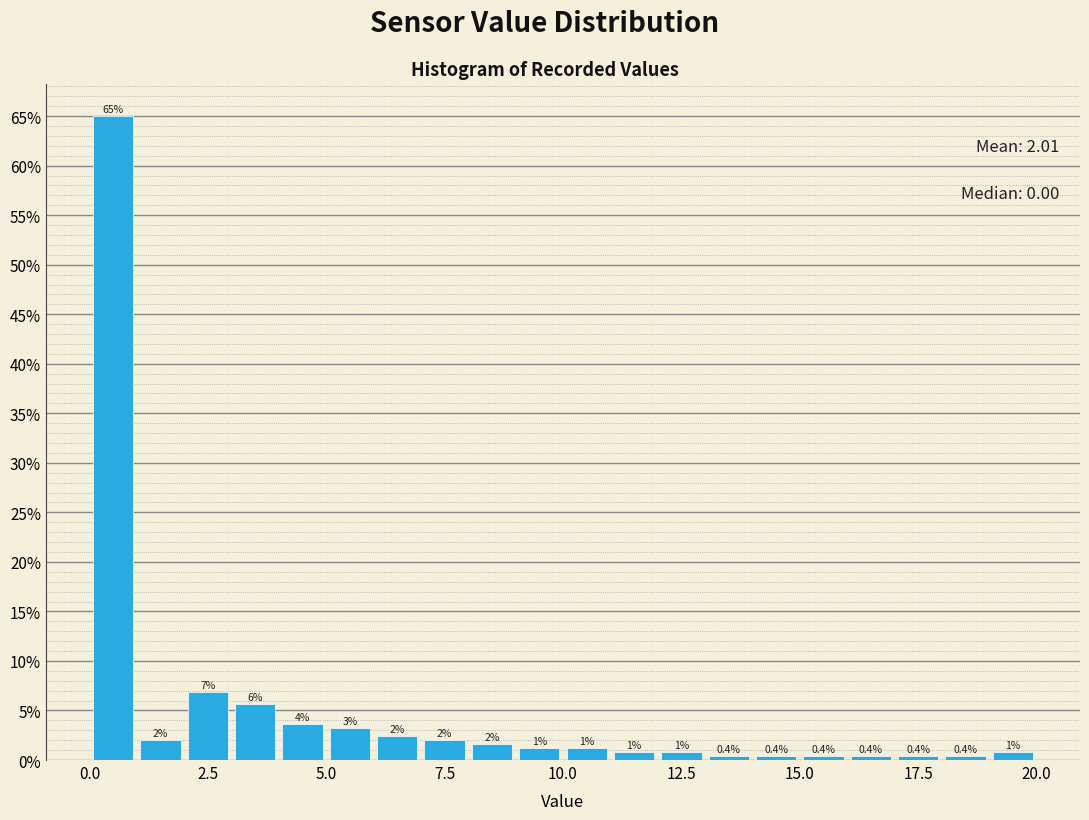

Around what value on the x-axis is the tallest bar? Give the approximate position of its centre, as read against the axis.

0.5